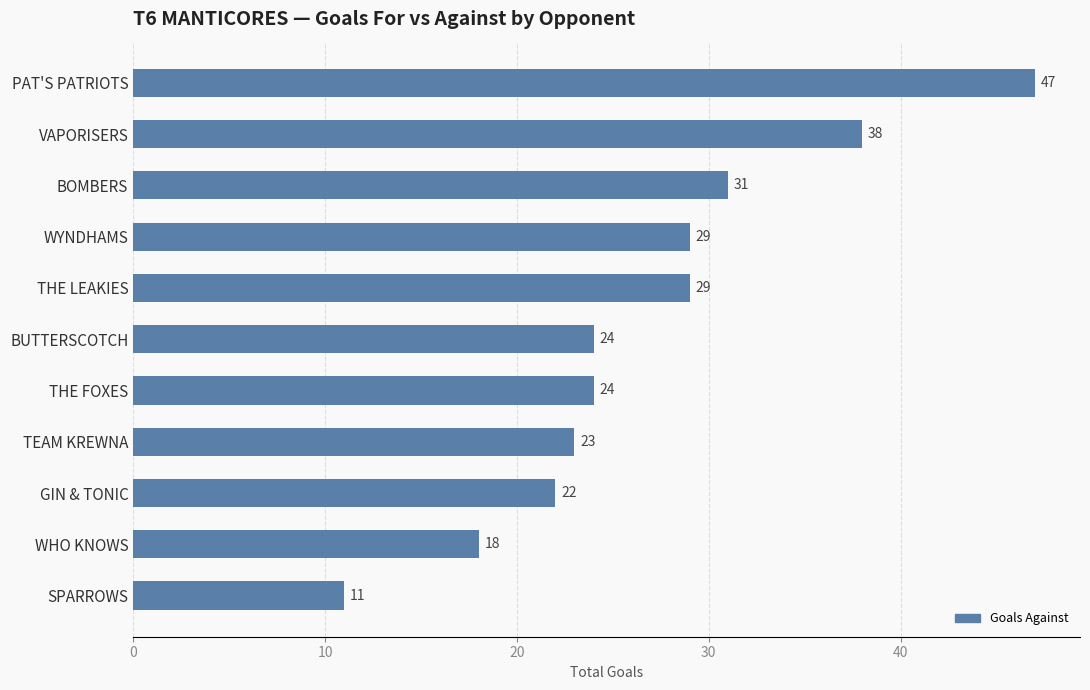

What is the greatest value displayed?

47